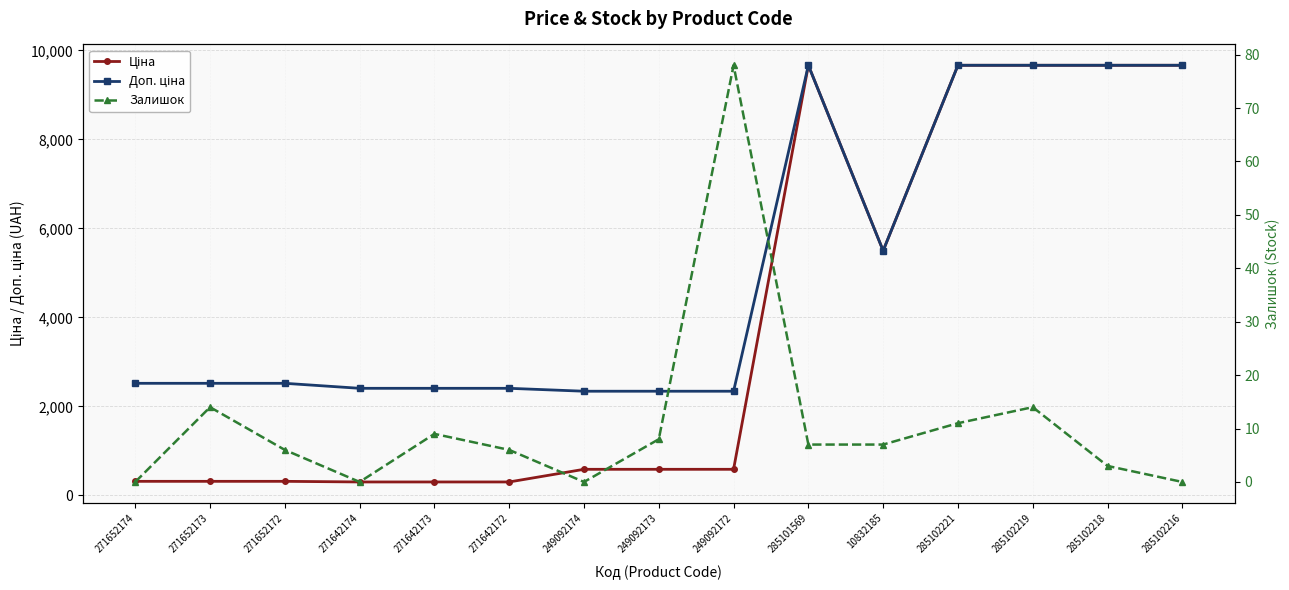

Count the number of data series in this chart.

3